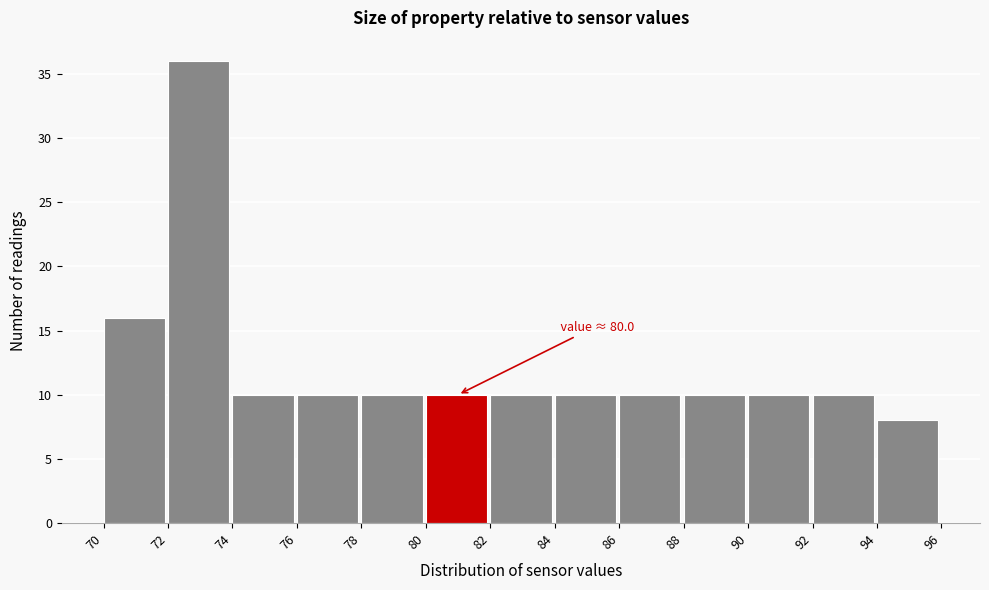

Which range on the x-axis has the tallest bar?

72 to 74